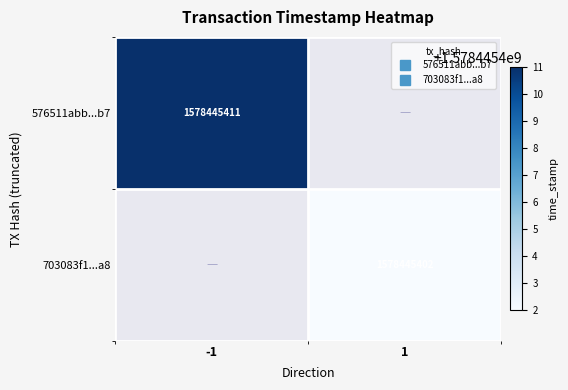

What is the sum of the 576511abb690b0819d36ae6d59060752d950bb7 values at -1 and 1?

1578445411